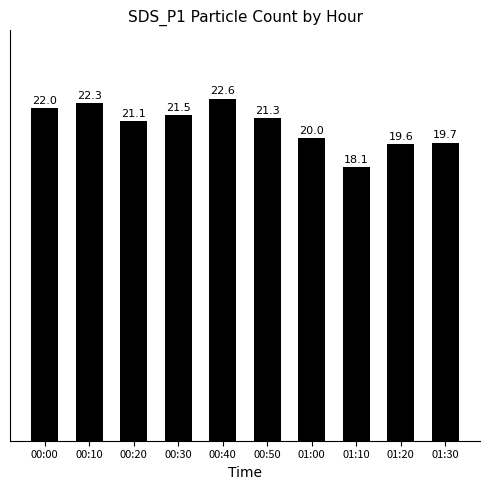

What value does the data have at 01:10?

18.1